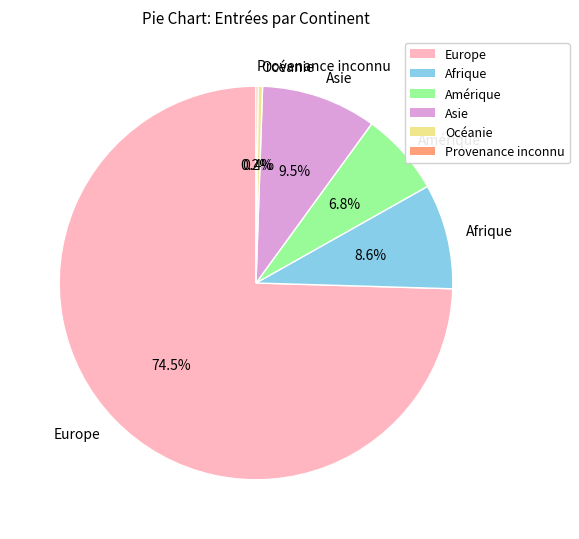

Approximately how many times larger is the value at Asie compared to Océanie?

25.8